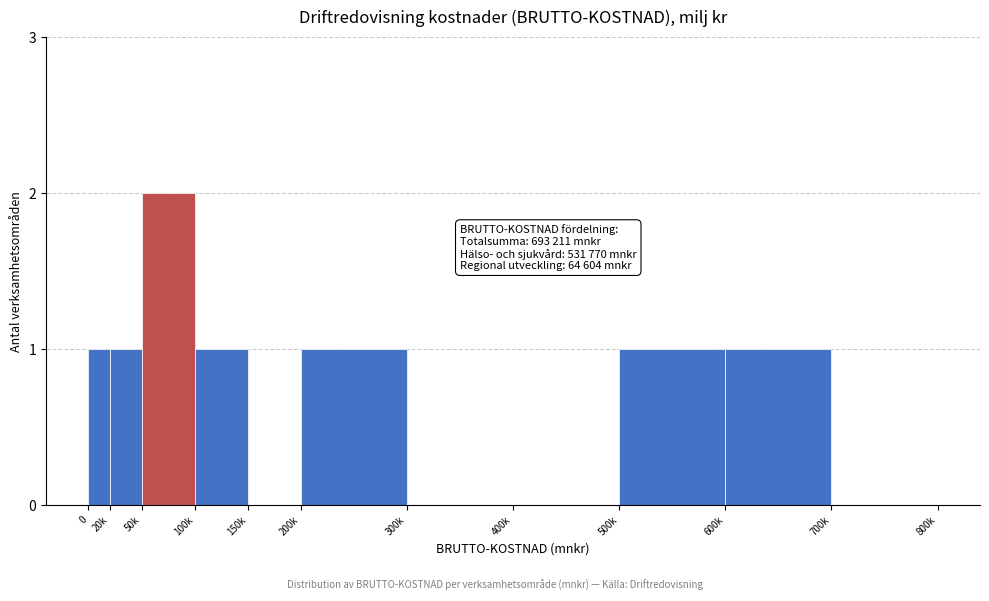

Reading left to right, extract all data points from this chart.

0=1	20k=1	50k=2	100k=1	150k=0	200k=1	300k=0	400k=0	500k=1	600k=1	700k=0